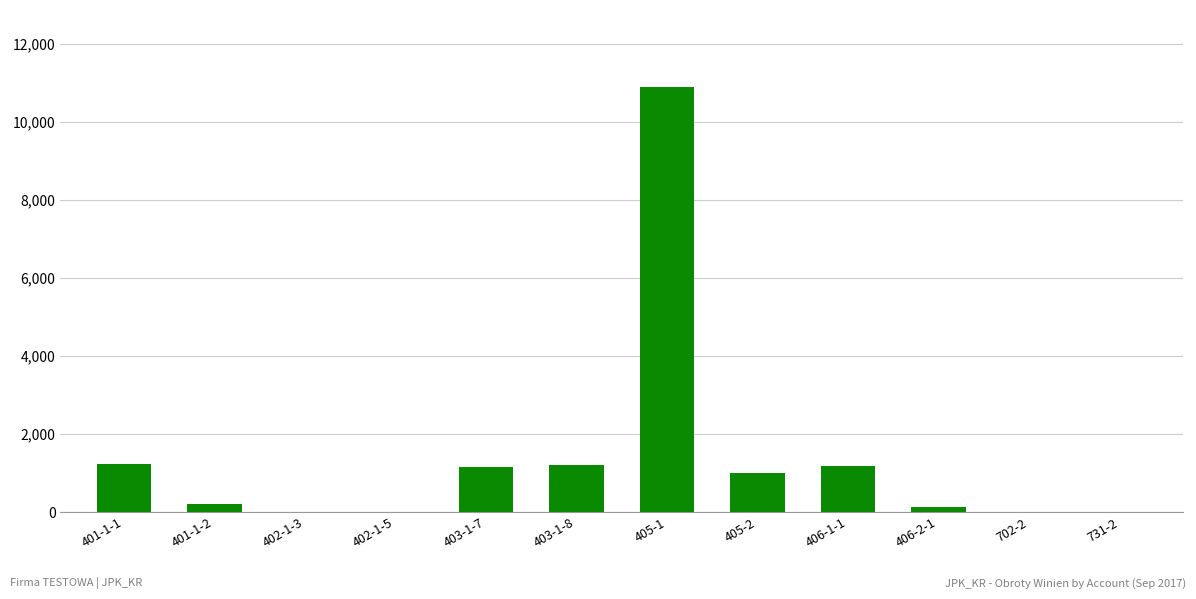

Which label corresponds to the largest value in the chart?

405-1